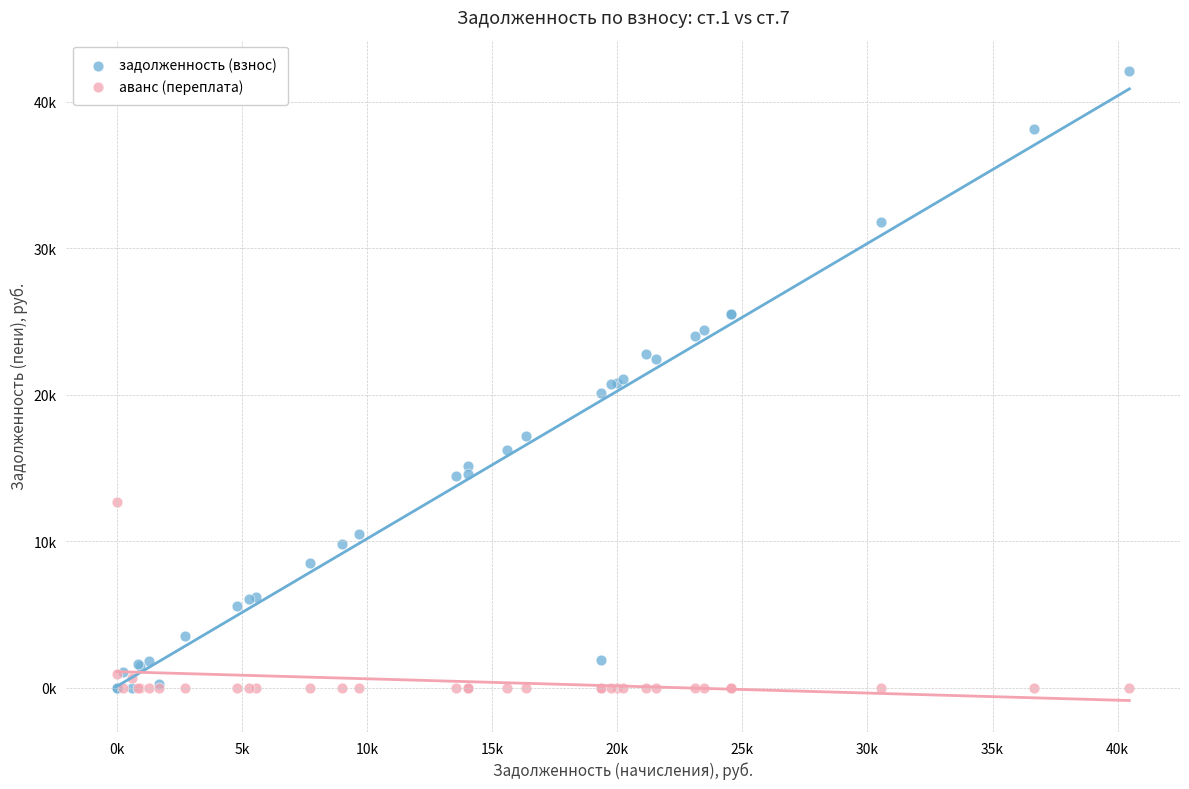

What are all the series names shown in the legend?

задолженность (взнос), аванс (переплата)